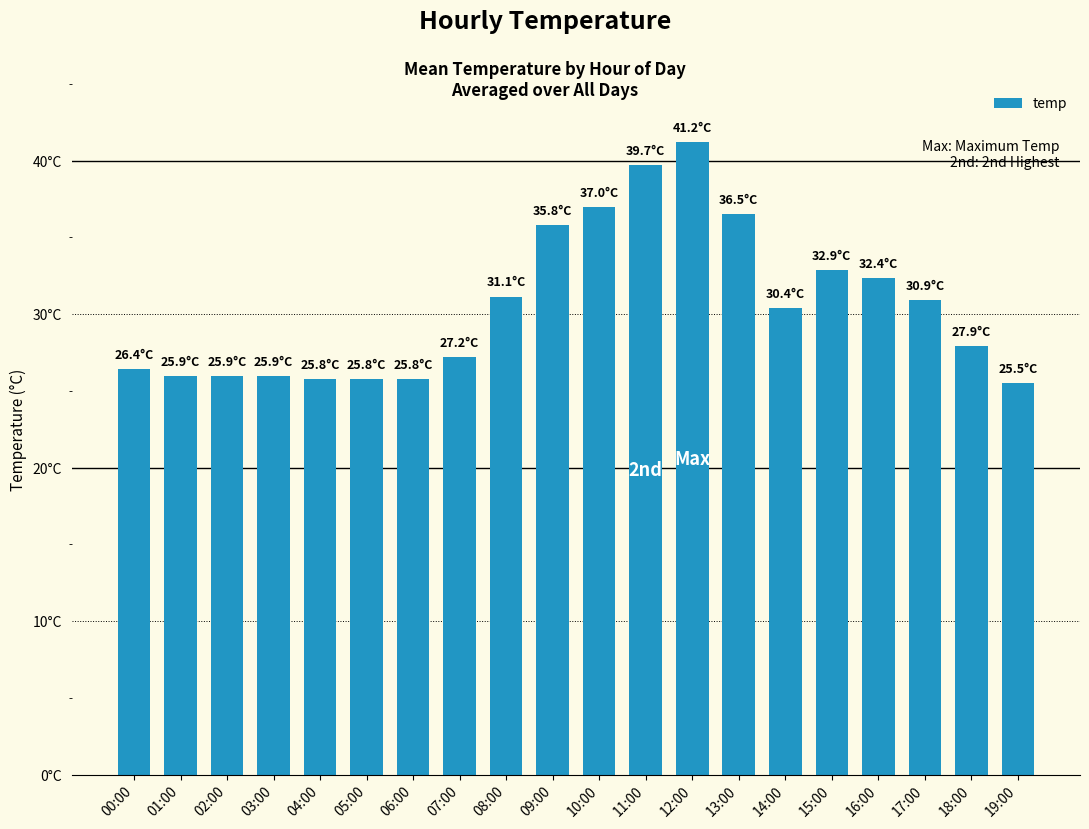

What is the maximum value shown in the chart?

41.2